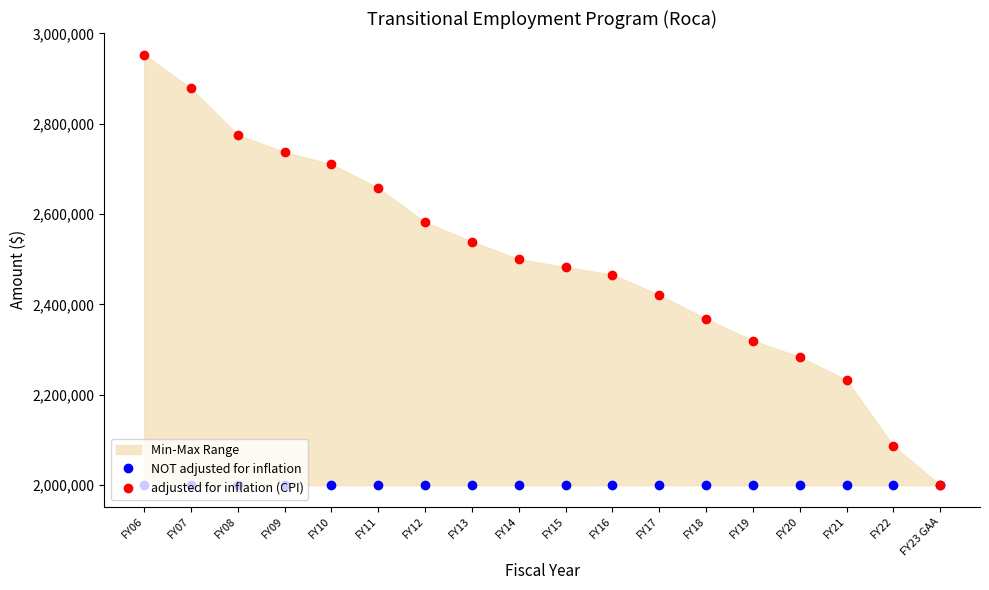

What is the value of the NOT adjusted for inflation point at the 3rd from the left?

2000000